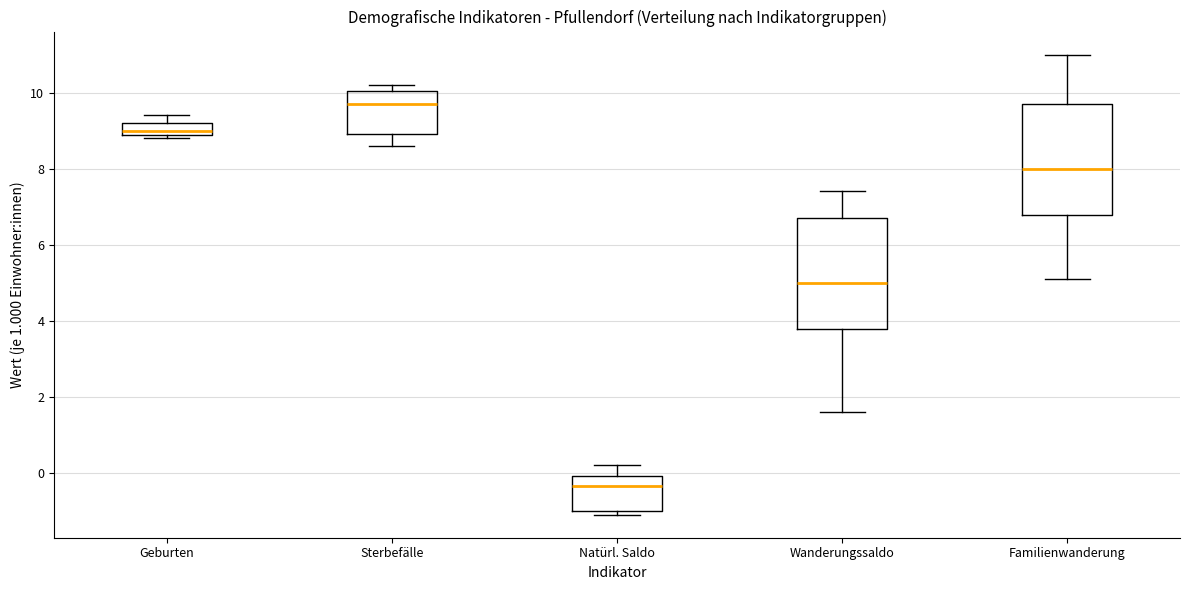

Reading left to right, transcribe this box plot: for each box, give where its median line is, the range the box spans, and where its two whiskers end, as read against the y-axis. The values are not printed on the chart, so give them approximately, as read against the axis.

Geburten: median 9.0, box 8.8 to 9.2, whiskers 8.8 (just below the box's lower edge) to 9.4
Sterbefälle: median 9.8, box 9.0 to 10.0, whiskers 8.6 to 10.2
Natürl. Saldo: median -0.4, box -1.0 to 0.0, whiskers -1.0 (just below the box's lower edge) to 0.2
Wanderungssaldo: median 5.0, box 3.8 to 6.8, whiskers 1.6 to 7.4
Familienwanderung: median 8.0, box 6.8 to 9.8, whiskers 5.2 to 11.0